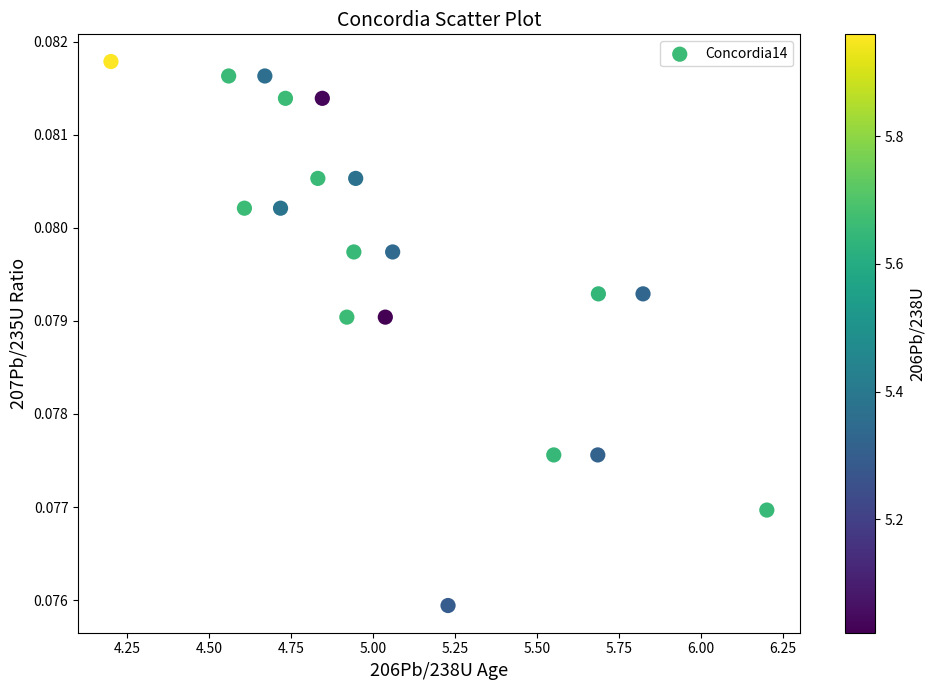

What is the range of X values (max minus min)?

2.0